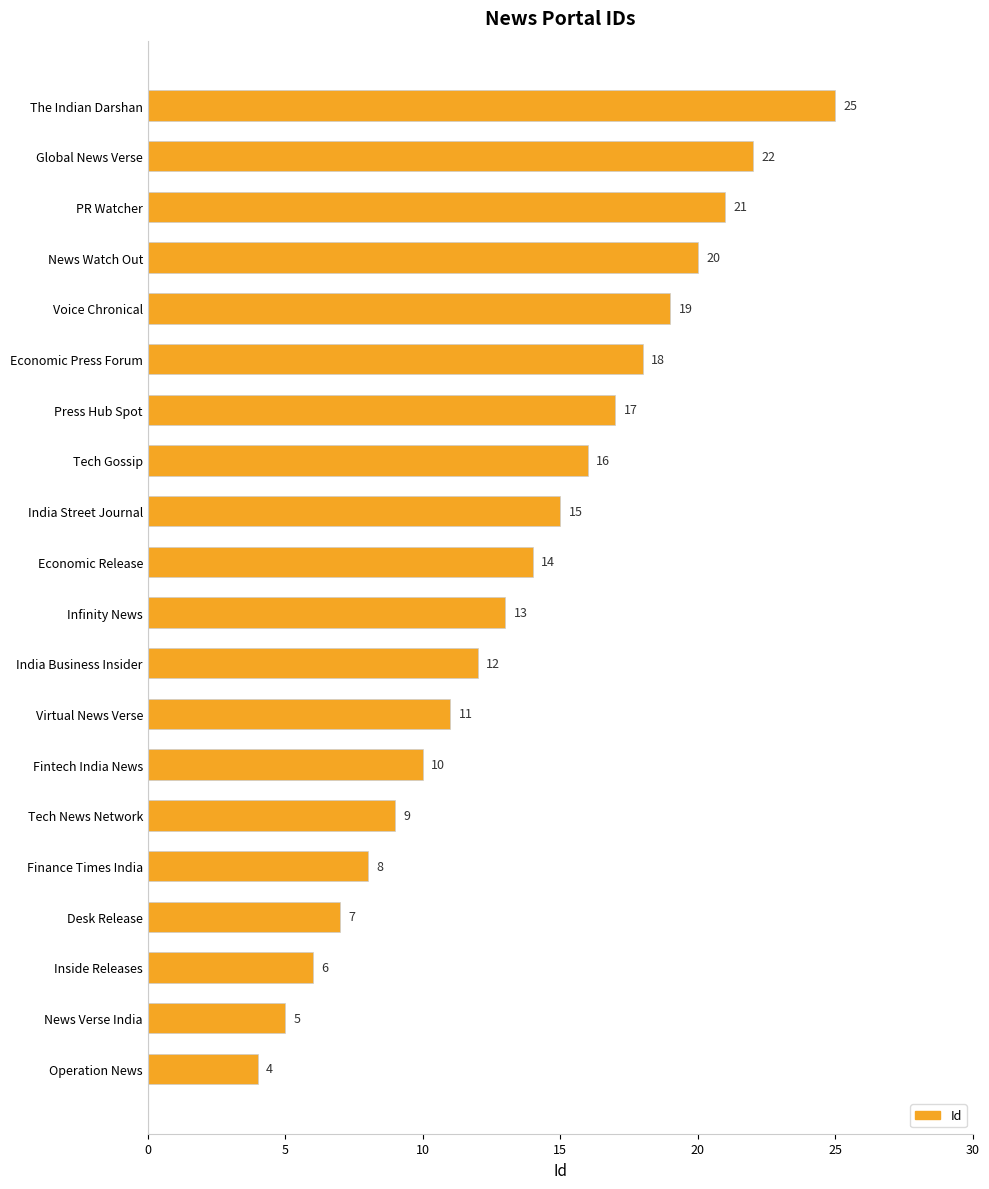

How many values are below 14?

10